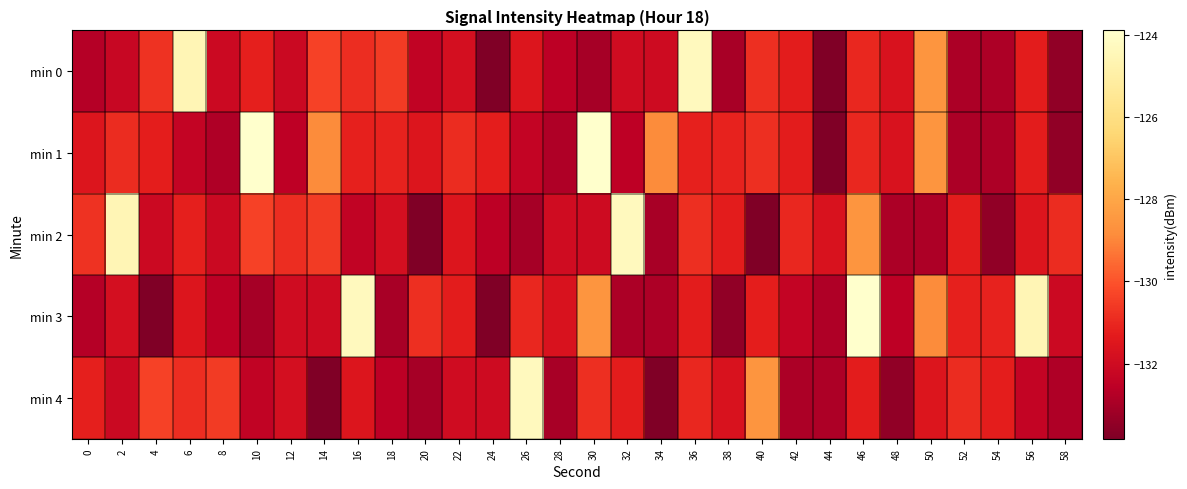

Rank the series by their maximum value, from lowest to highest.

min 0, min 2, min 4, min 1, min 3